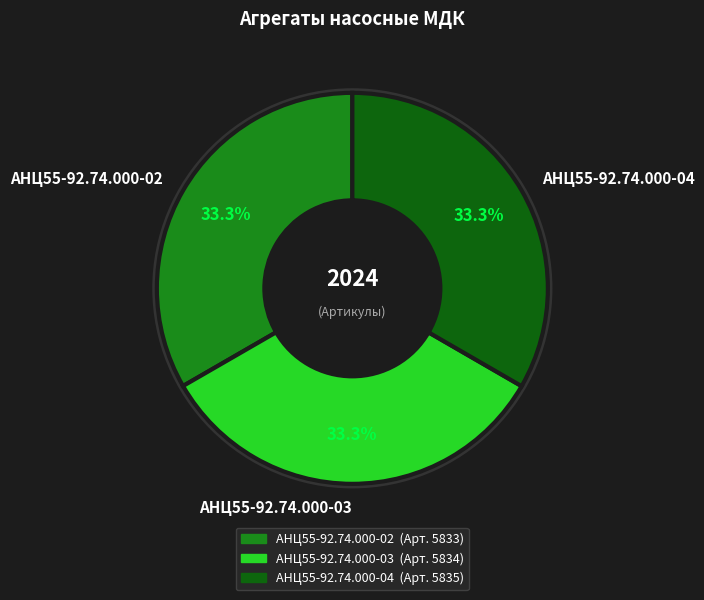

Does АНЦ55-92.74.000-02 account for over 50% of the chart?

No